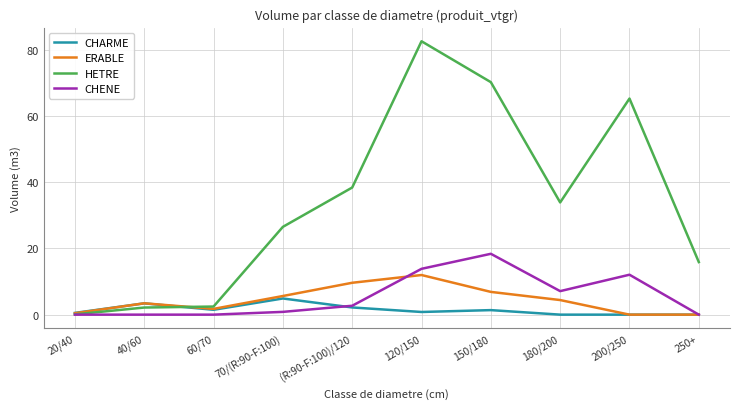

At which label does CHENE first exceed 2?

(R:90-F:100)/120